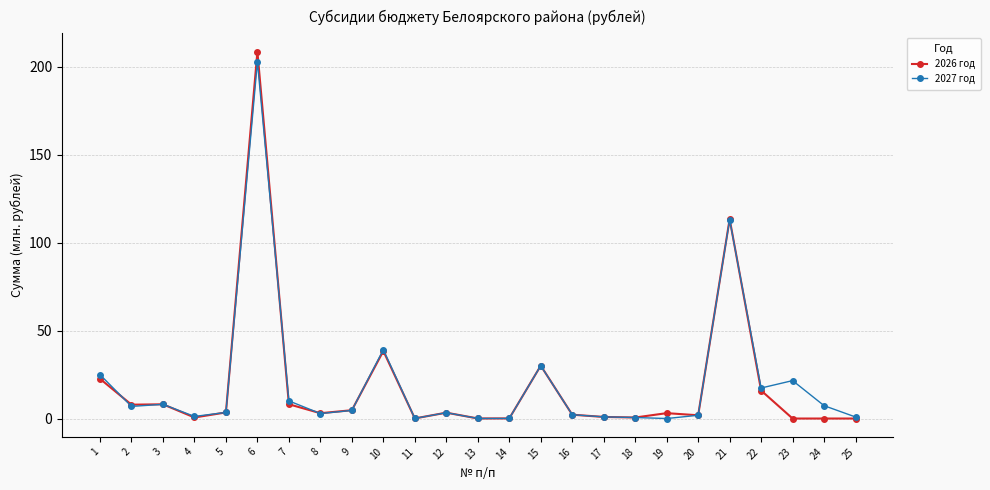

True or false: 2026 год has more than 2 points higher than both neighbors.

True